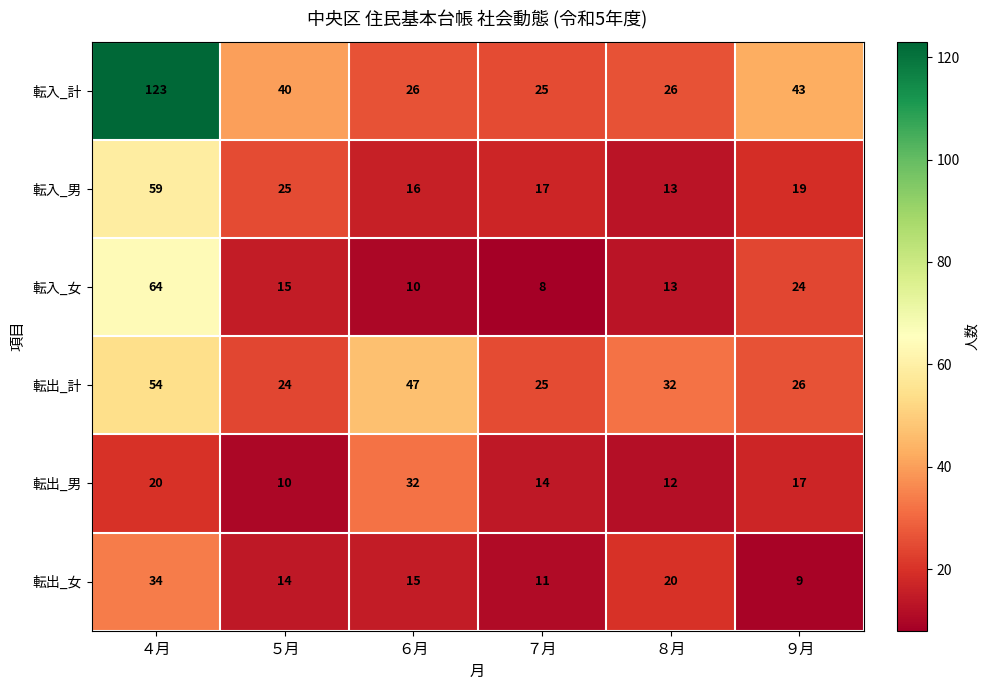

Which series has the widest spread of values?

転入_計